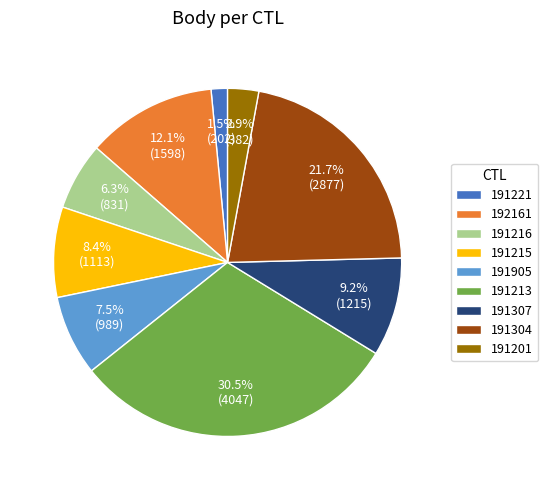

Is it true that 191221 is 13% of the pie?

False